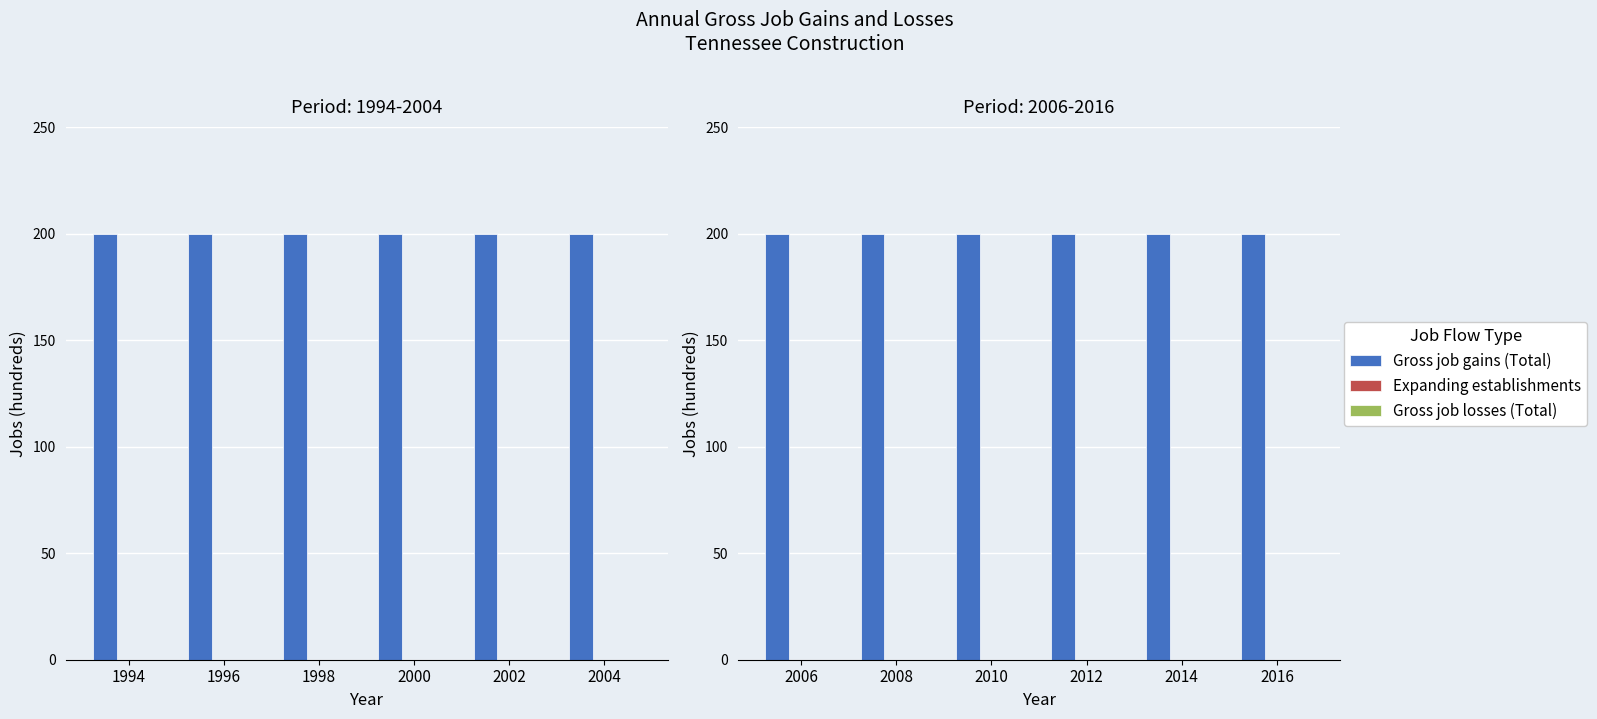

Which series has the largest total across all categories?

Gross job gains (Total)